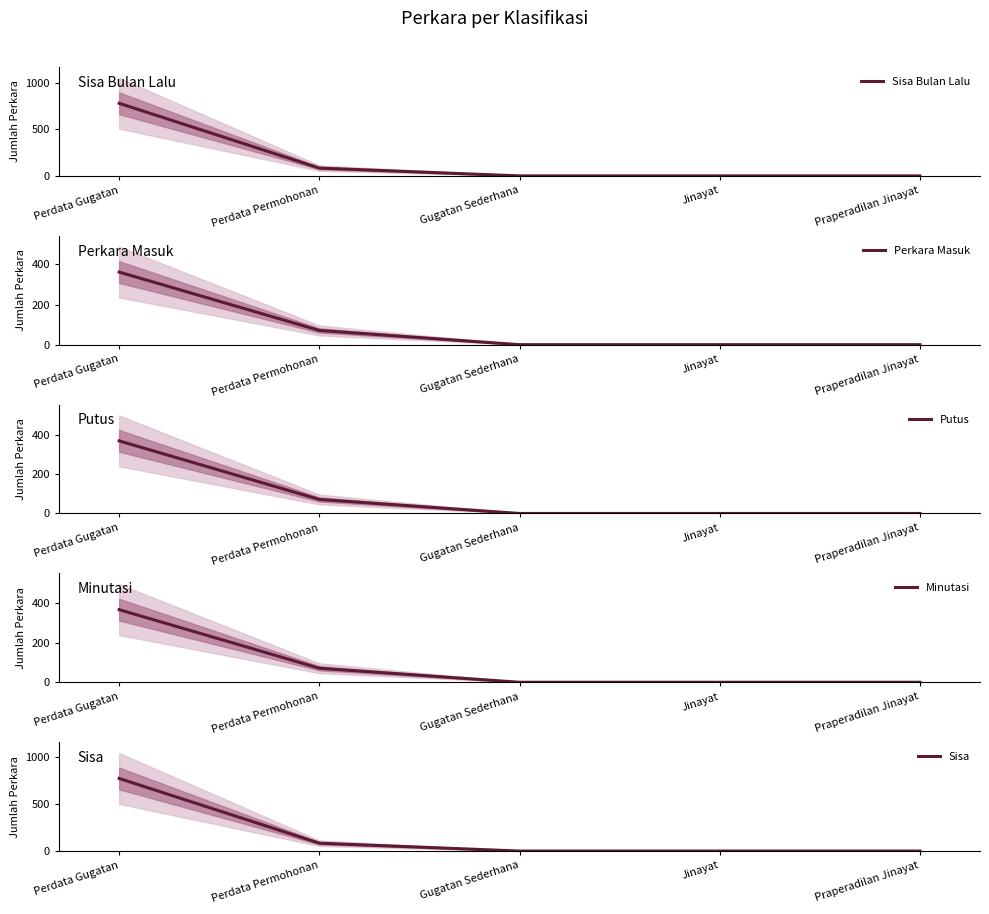

What are all the series names shown in the legend?

Sisa Bulan Lalu, Perkara Masuk, Putus, Minutasi, Sisa